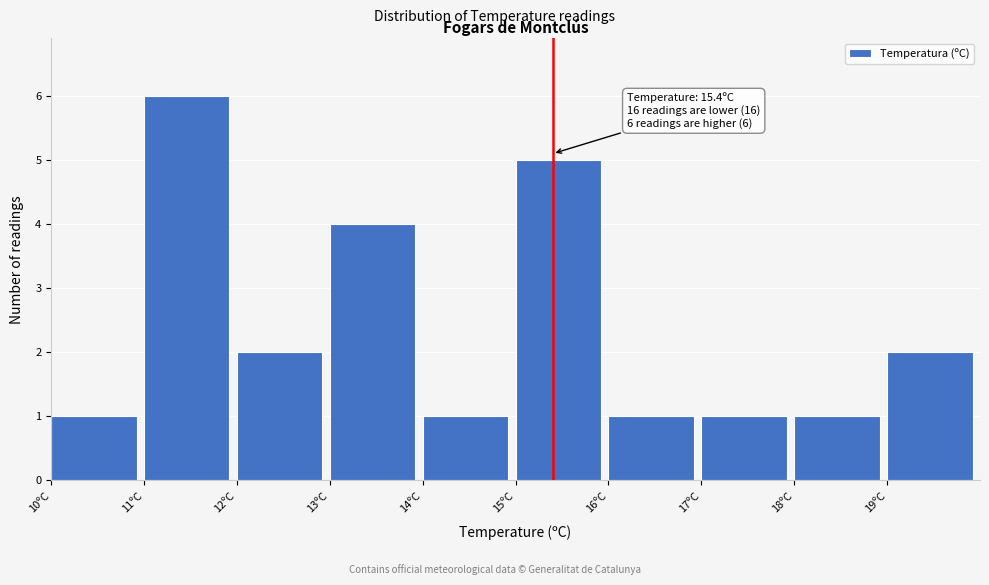

Which range on the x-axis has the tallest bar?

11 to 12